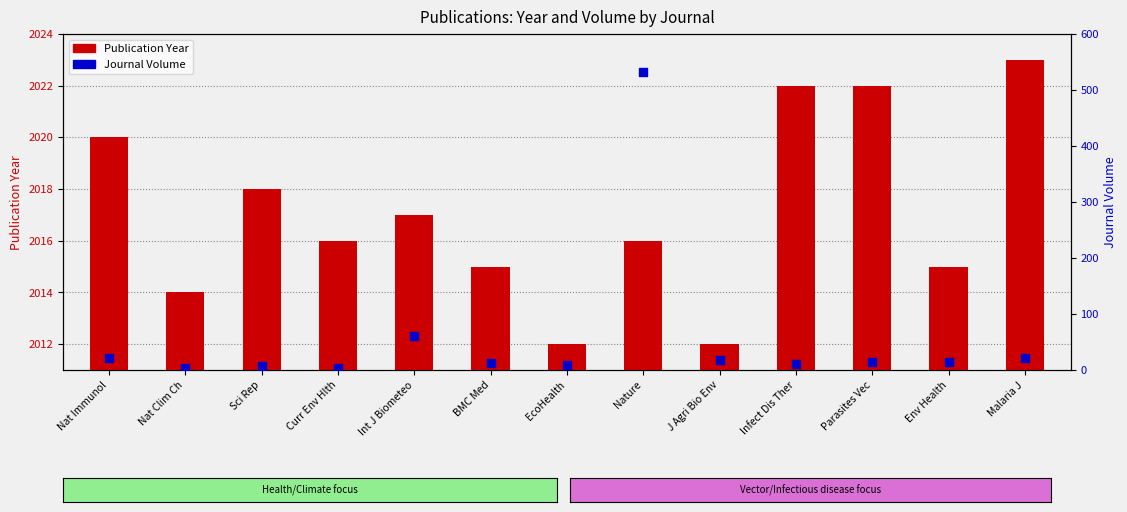

Is the value of Journal Volume at BMC Med greater than the value of Publication Year at Nat Immunol?

No